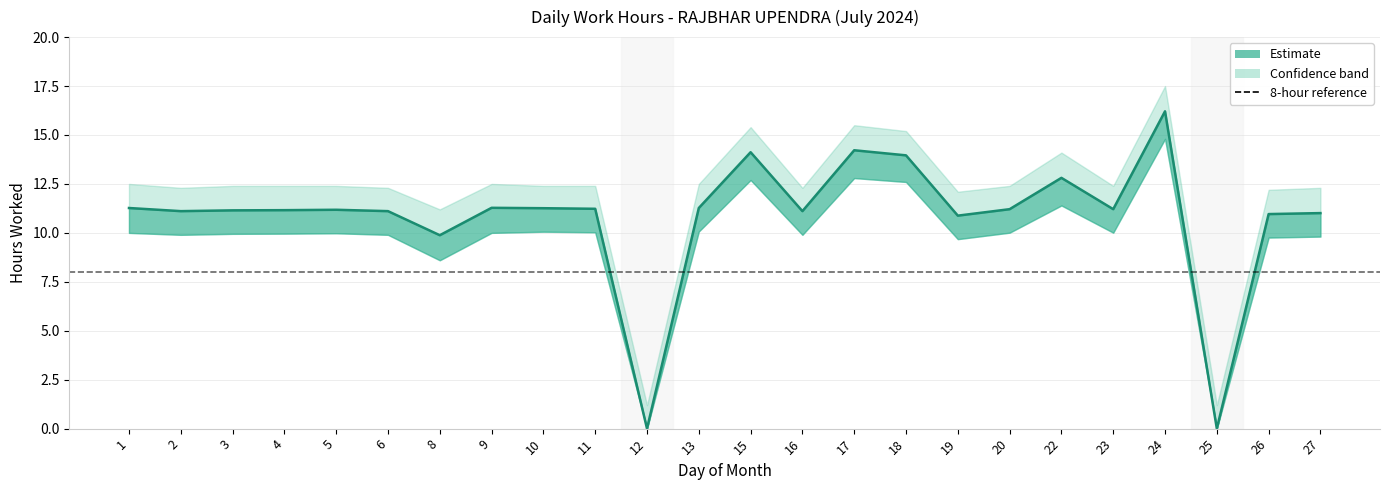

Rank the series at 17 from lowest to highest value.

Low_lower, Low (hours), Low_upper